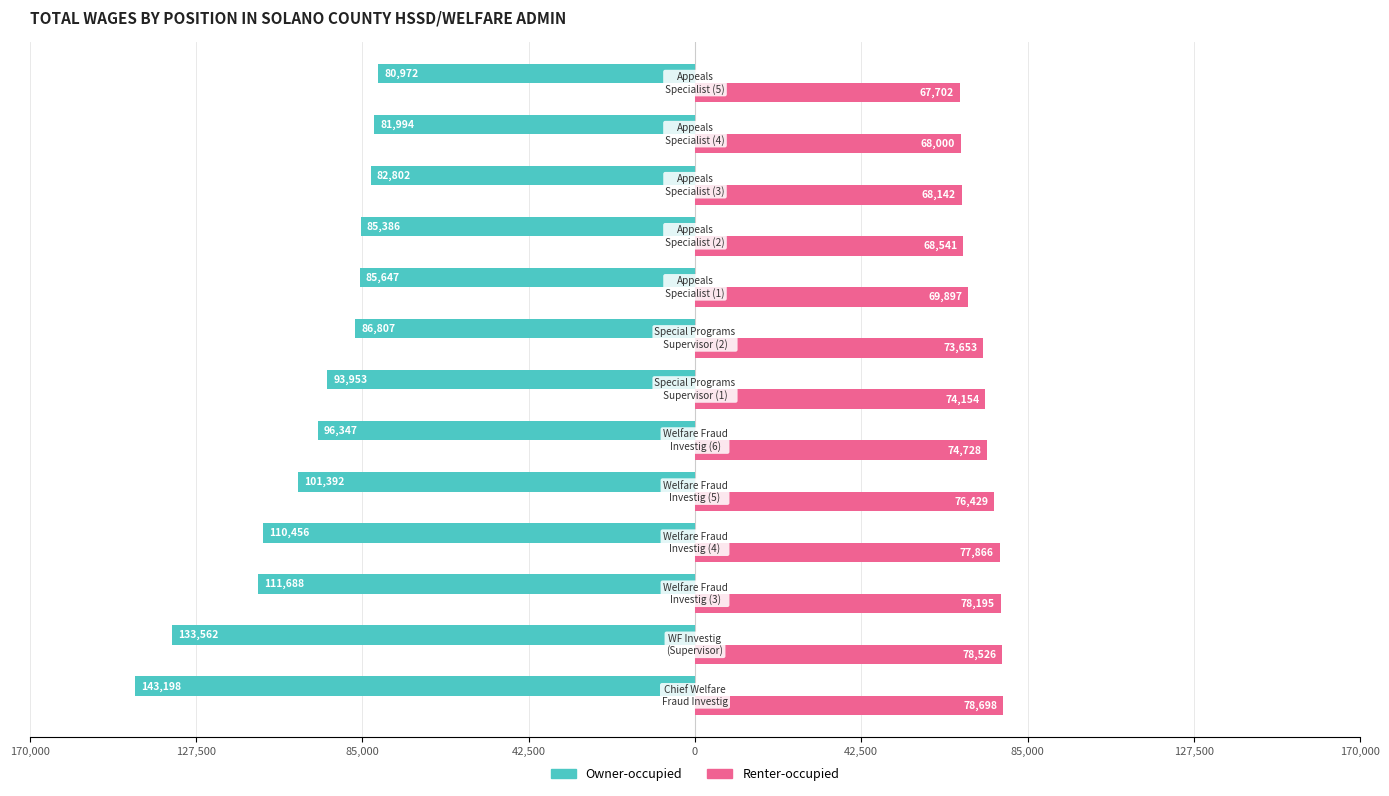

What are all the series names shown in the legend?

Owner-occupied, Renter-occupied